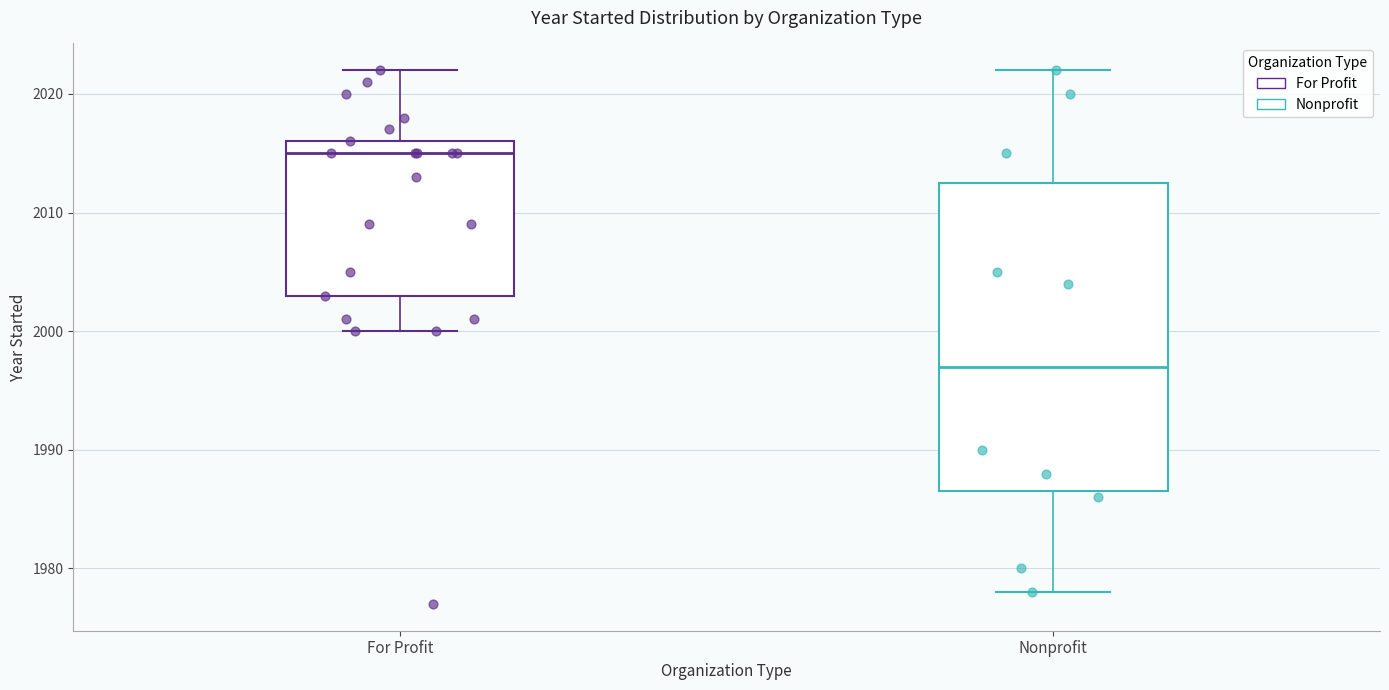

Reading left to right, transcribe this box plot: for each box, give where its median line is, the range the box spans, and where its two whiskers end, as read against the y-axis. The values are not printed on the chart, so give them approximately, as read against the axis.

For Profit: median 2015, box 2003 to 2016, whiskers 2000 to 2022
Nonprofit: median 1997, box 1987 to 2013, whiskers 1978 to 2022